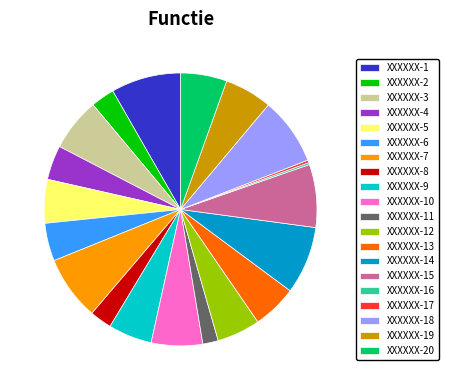

Combined, do XXXXXX-14 and XXXXXX-10 account for over 50%?

No